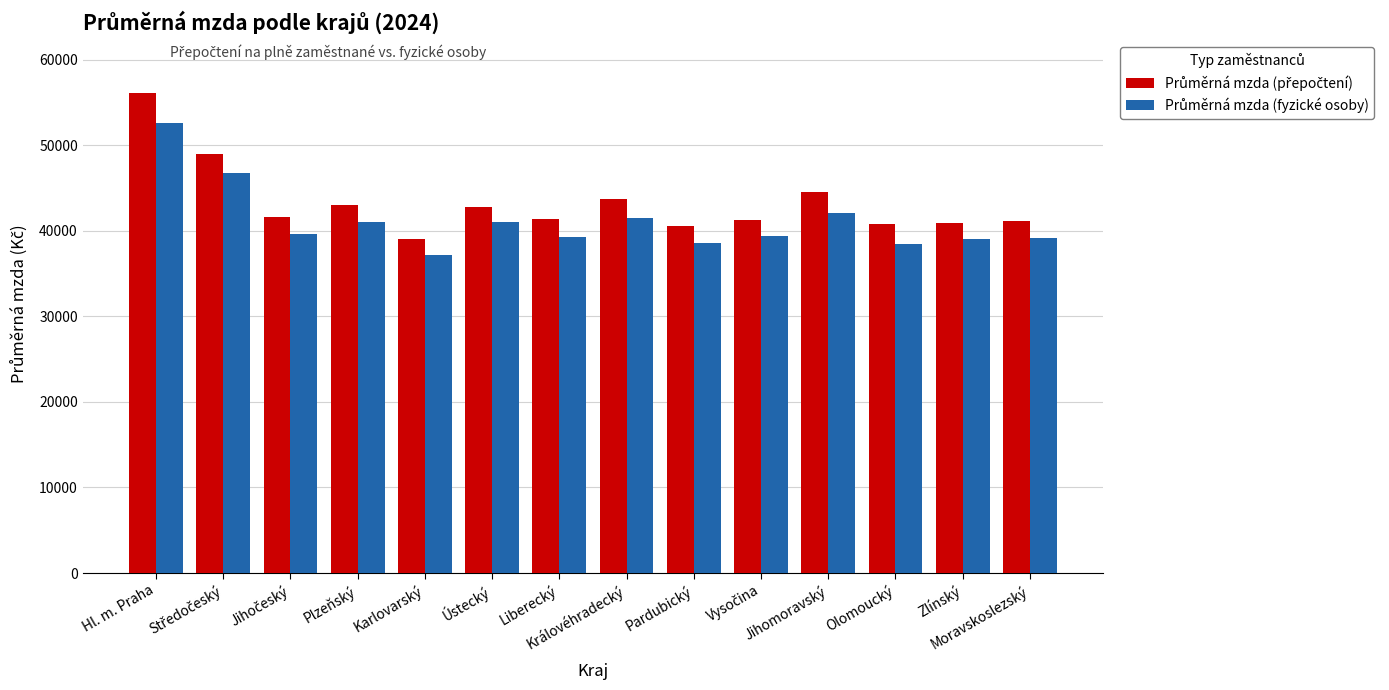

What is the minimum value shown in the chart?

37104.2